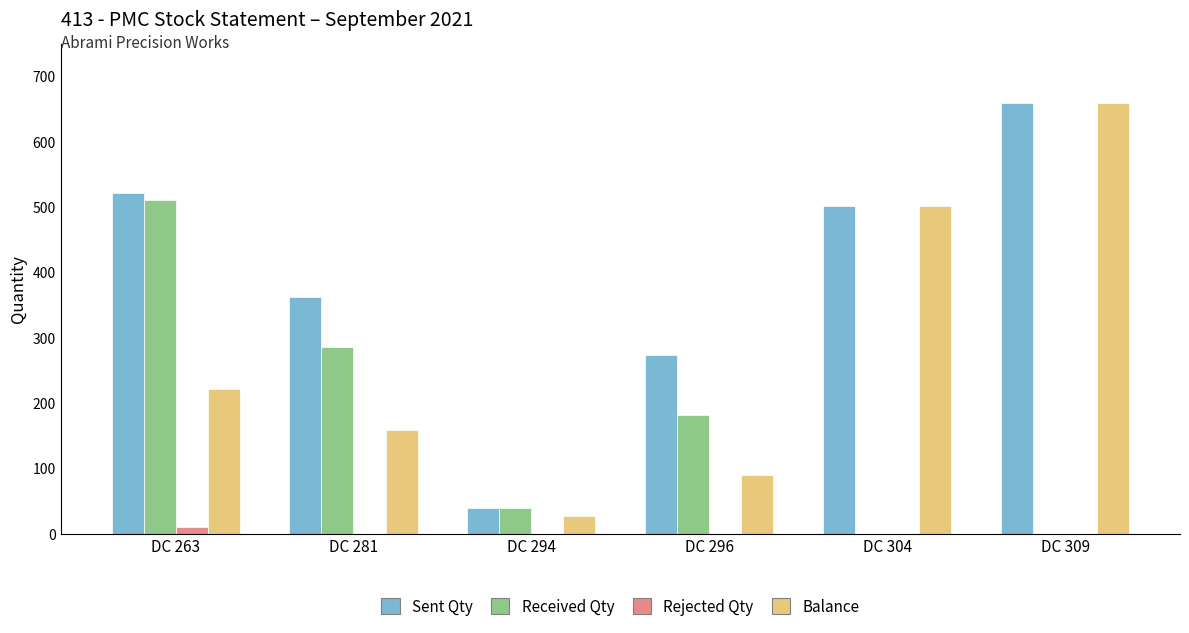

Is the value of Sent Qty at DC 304 greater than the value of Received Qty at DC 304?

Yes